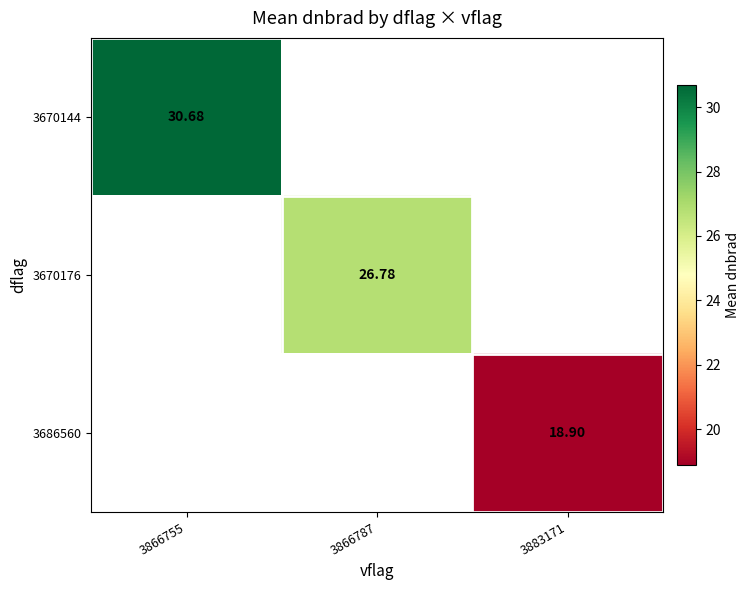

Read the 3670176 value at 3866787.

26.8